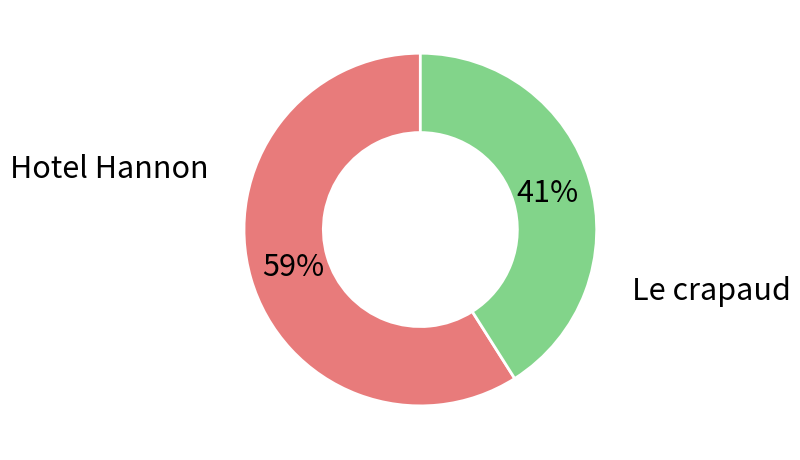

To the nearest percent, what is the difference between the largest and smallest slice percentages?

18%